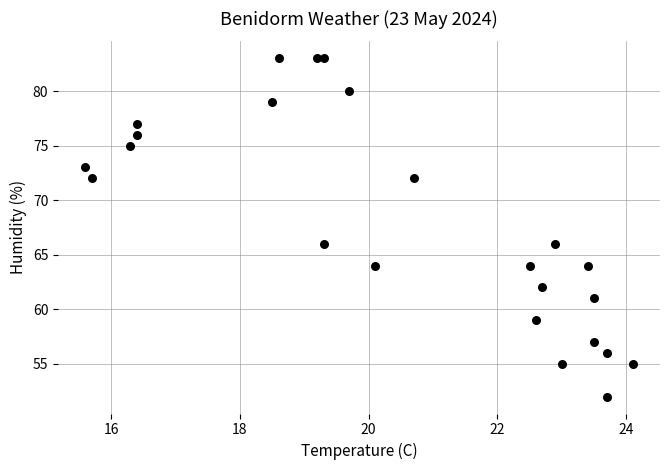

What is the range of Y values (max minus min)?

31